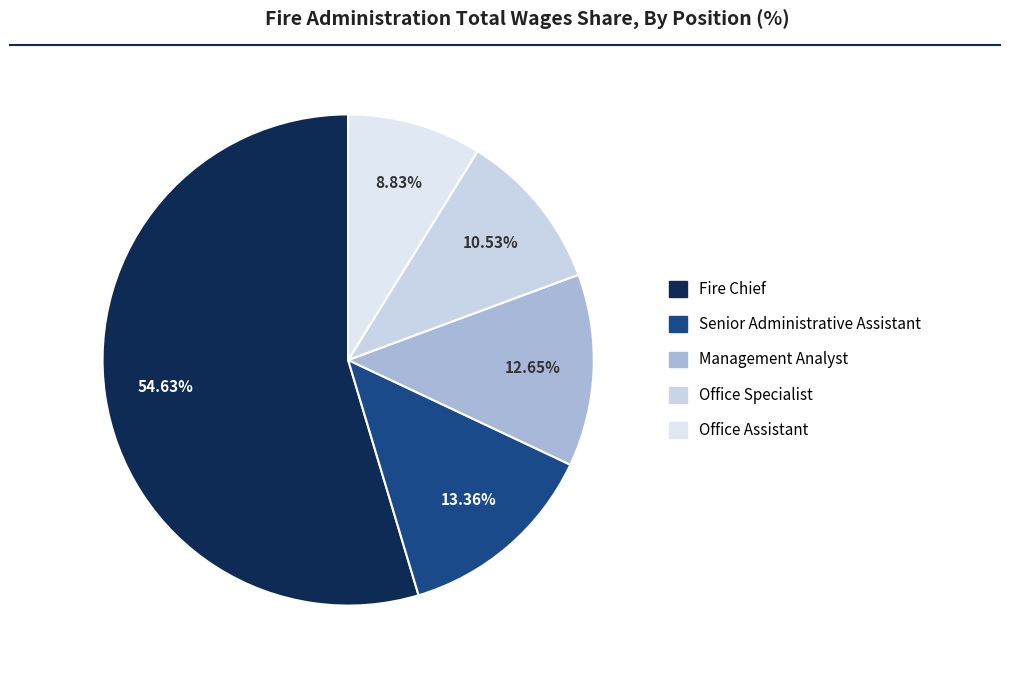

To the nearest percent, what is the average slice percentage?

20%